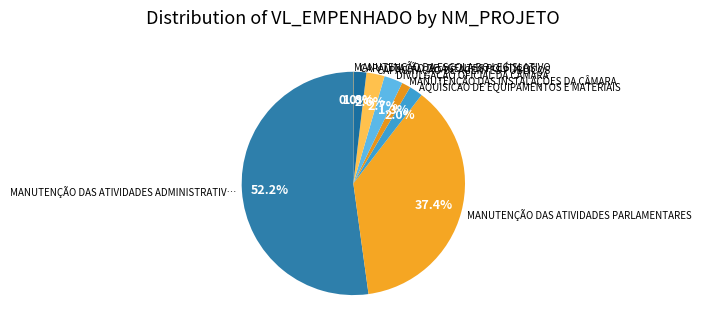

Combined, do MANUTENÇÃO DAS ATIVIDADES PARLAMENTARES and CAPACITAÇÃO DE AGENTES POLÍTICOS account for over 50%?

No